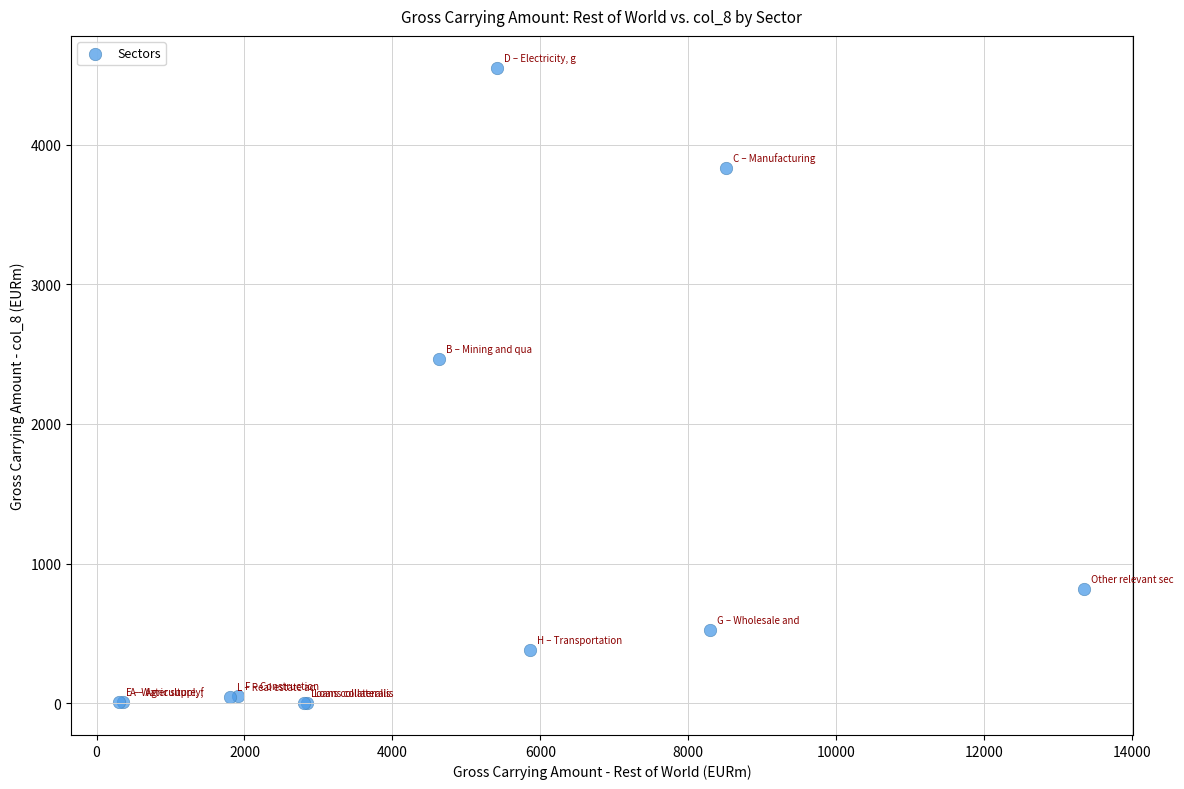

What Y value in the scatter plot is closest to 2275?

2464